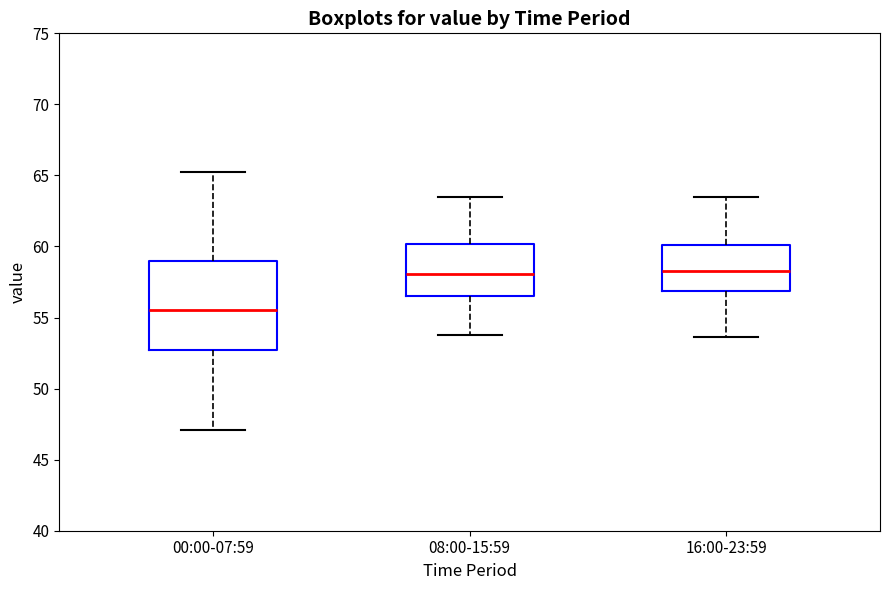

Reading left to right, transcribe this box plot: for each box, give where its median line is, the range the box spans, and where its two whiskers end, as read against the y-axis. The values are not printed on the chart, so give them approximately, as read against the axis.

00:00-07:59: median 55.5, box 52.5 to 59.0, whiskers 47.0 to 65.0
08:00-15:59: median 58.0, box 56.5 to 60.0, whiskers 54.0 to 63.5
16:00-23:59: median 58.5, box 57.0 to 60.0, whiskers 53.5 to 63.5